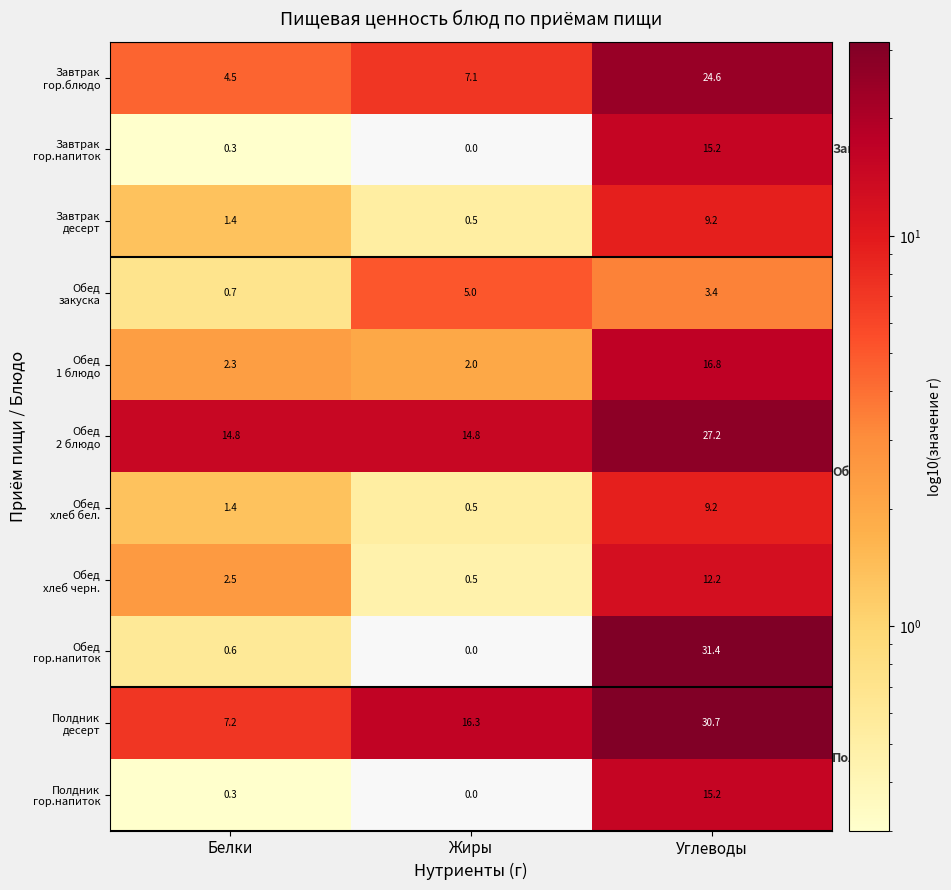

At how many categories does at least one series exceed 10?

3